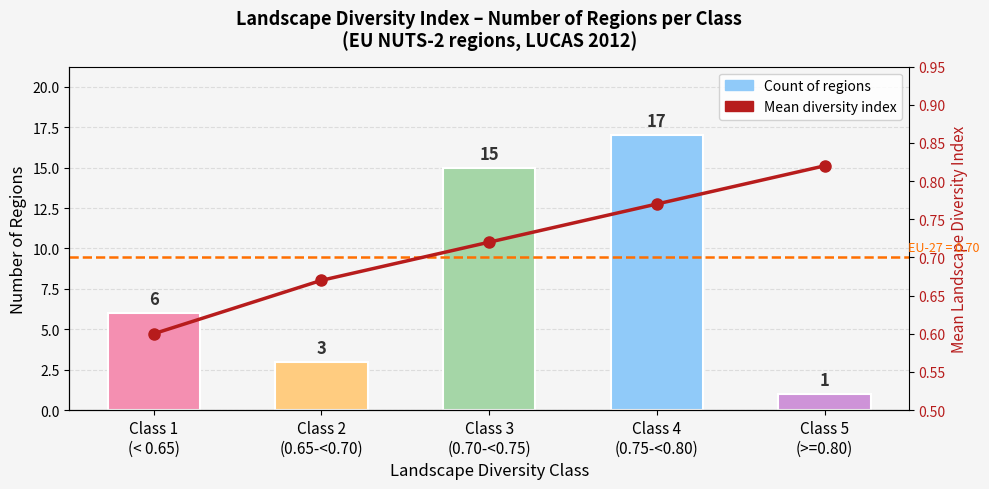

What is the sum of the Count of regions values at Class 4
(0.75-<0.80) and Class 3
(0.70-<0.75)?

32.0